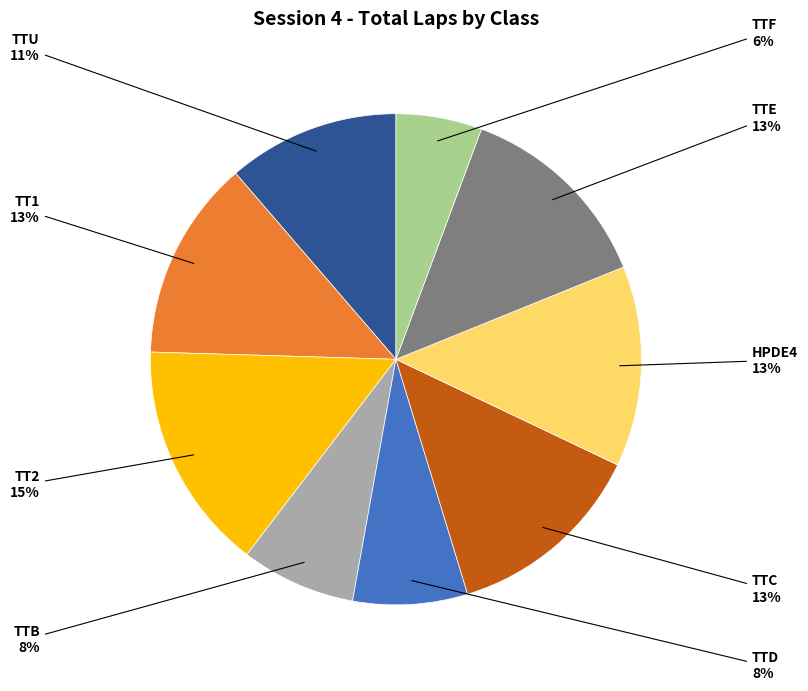

Count the number of slices in the pie.

9